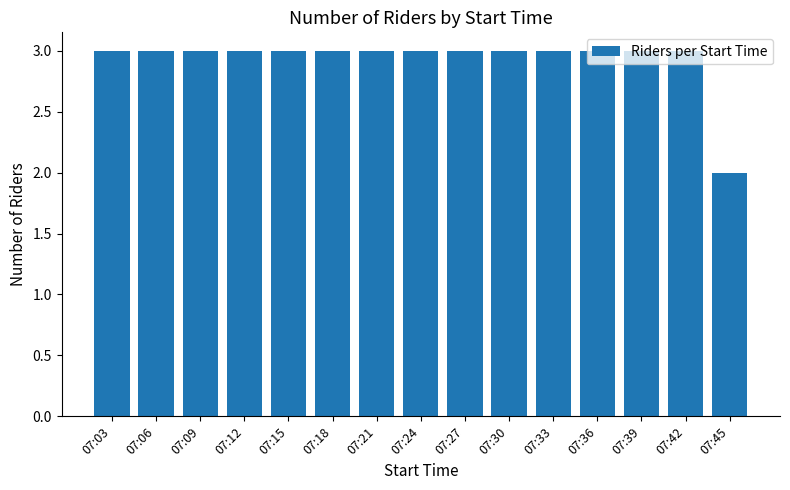

What is the smallest value displayed?

2